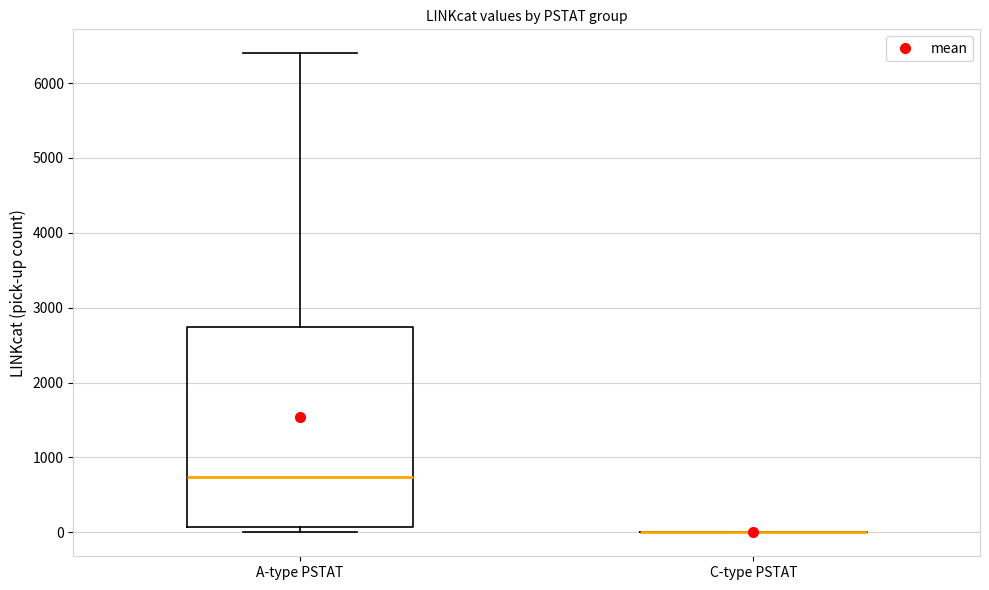

Comparing the boxes themselves (not the whiskers), which one is the tallest?

A-type PSTAT